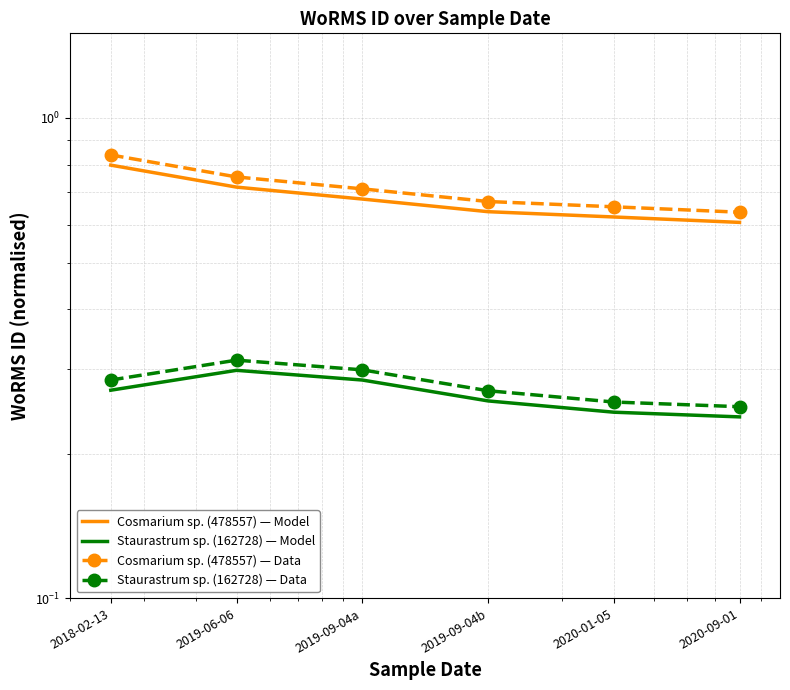

At which category is the sum across all series the highest?

2018-02-13